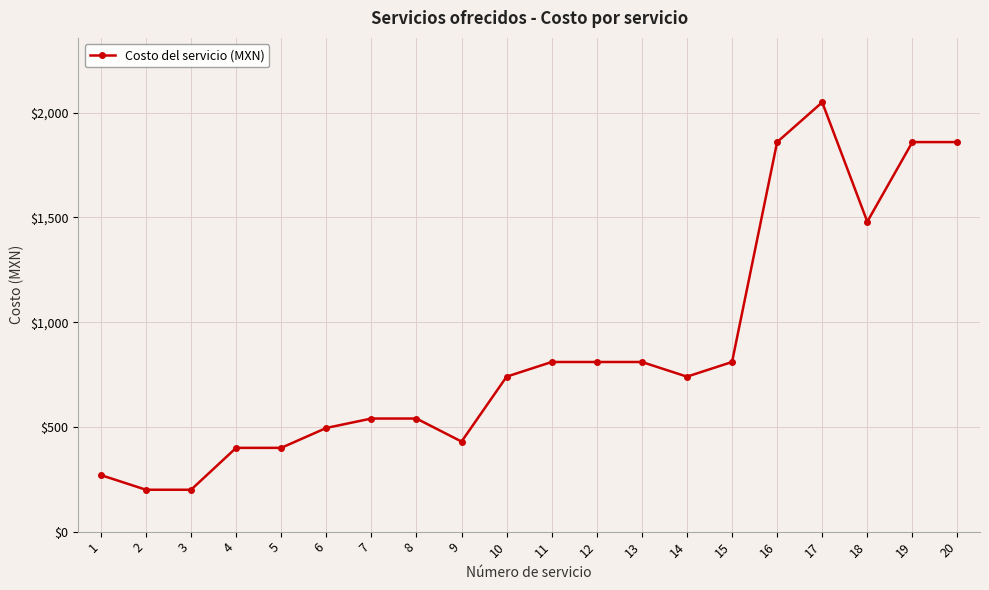

What is the change in value from 2 to 5?

+200